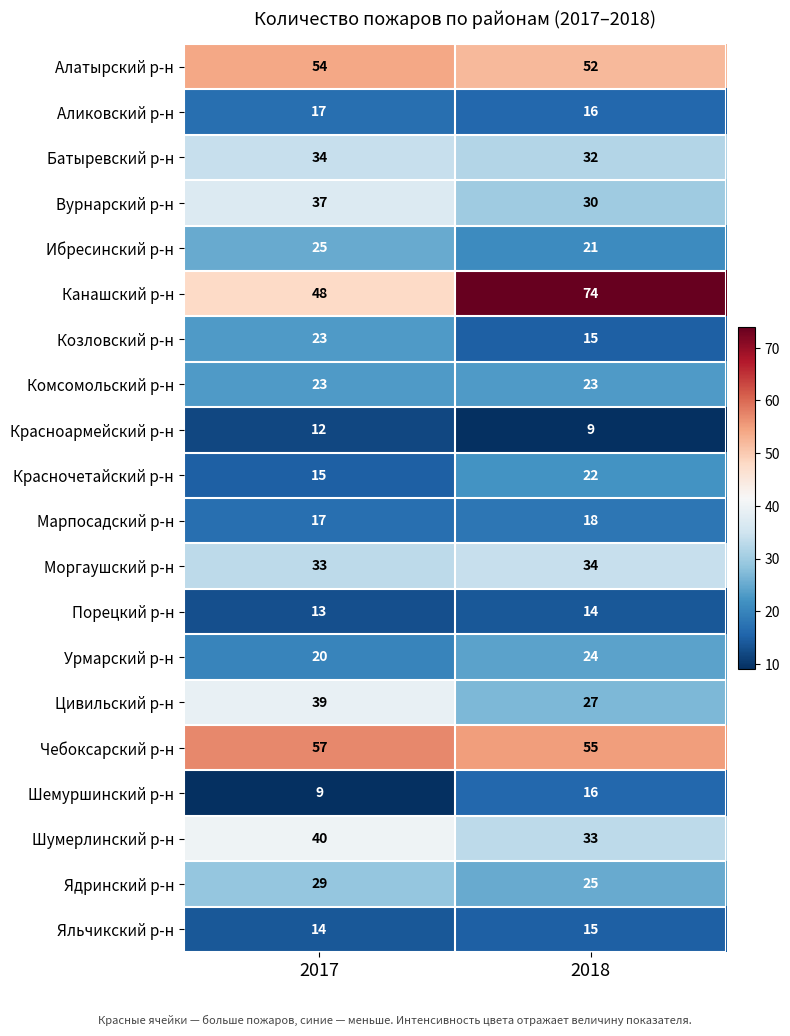

Read the Марпосадский р-н value at 2017.

17